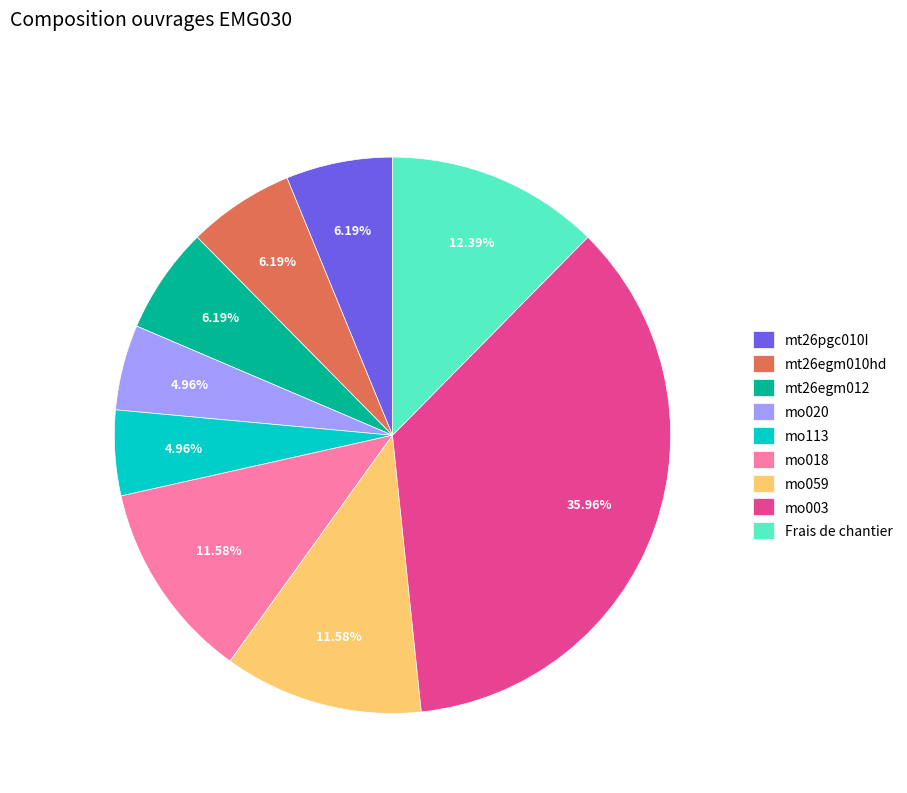

Do mt26egm012 and mo059 together represent more than half of the pie?

No